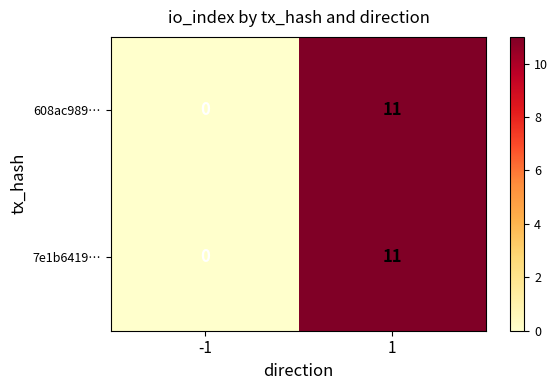

Read the 7e1b6419… value at 1.

11